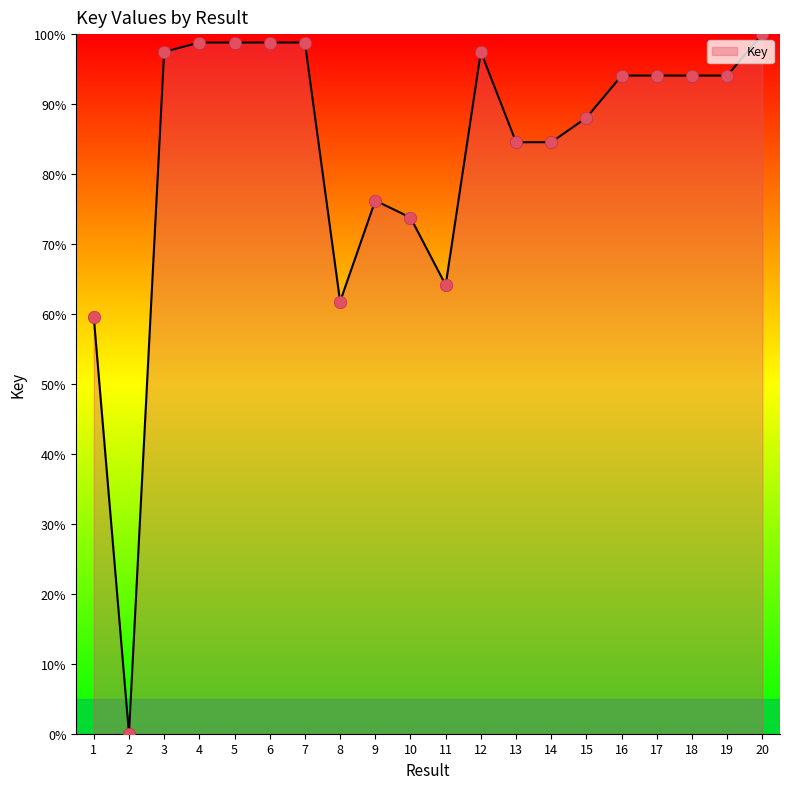

Which has a higher value, 19 or 20?

20